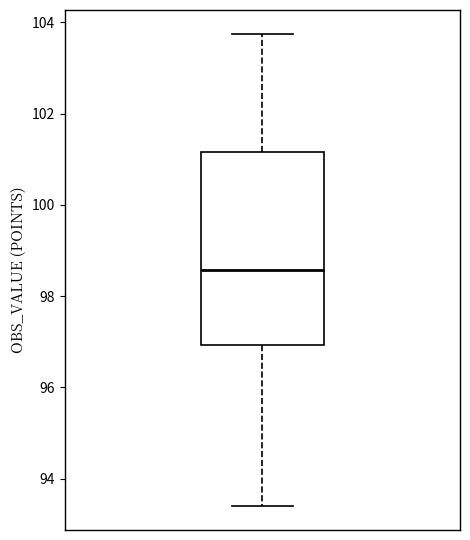

Read this box plot against the y-axis: the position of the median line, the range covered by the box, and the ends of both whiskers. The values are not printed on the chart, so give them approximately, as read against the axis.

median 98.6, box 97.0 to 101.2, whiskers 93.4 to 103.8